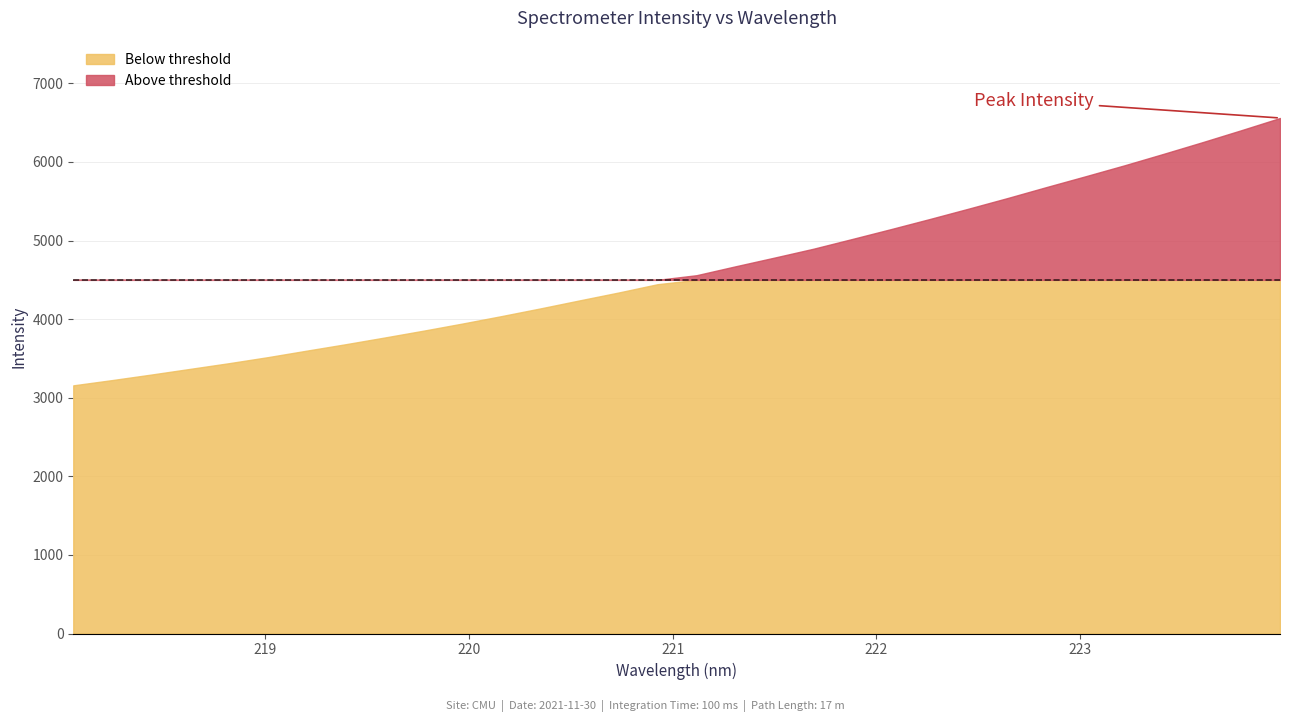

Where is the data nearest to the value 4858?

221.6902